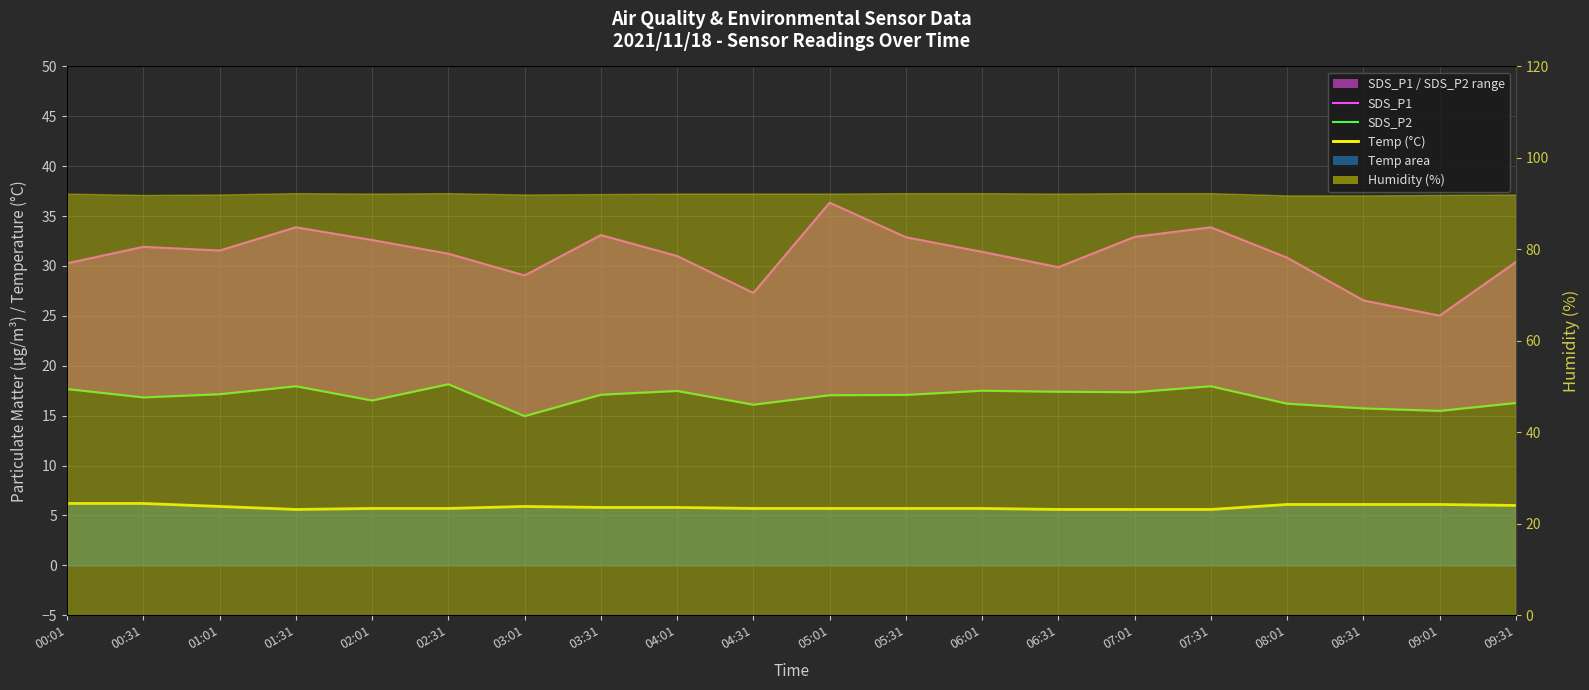

True or false: SDS_P2 and Temp (°C) cross at least once.

False